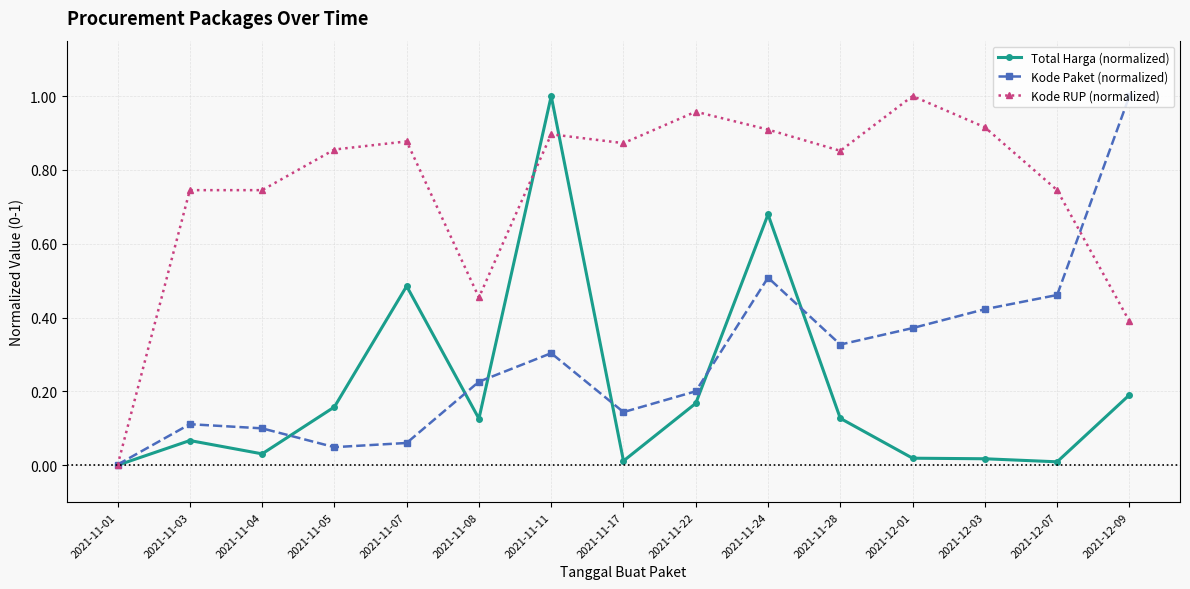

List the labels in order of Total Harga value, smallest first.

2021-11-01, 2021-12-07, 2021-11-17, 2021-12-03, 2021-12-01, 2021-11-04, 2021-11-03, 2021-11-08, 2021-11-28, 2021-11-05, 2021-11-22, 2021-12-09, 2021-11-07, 2021-11-24, 2021-11-11